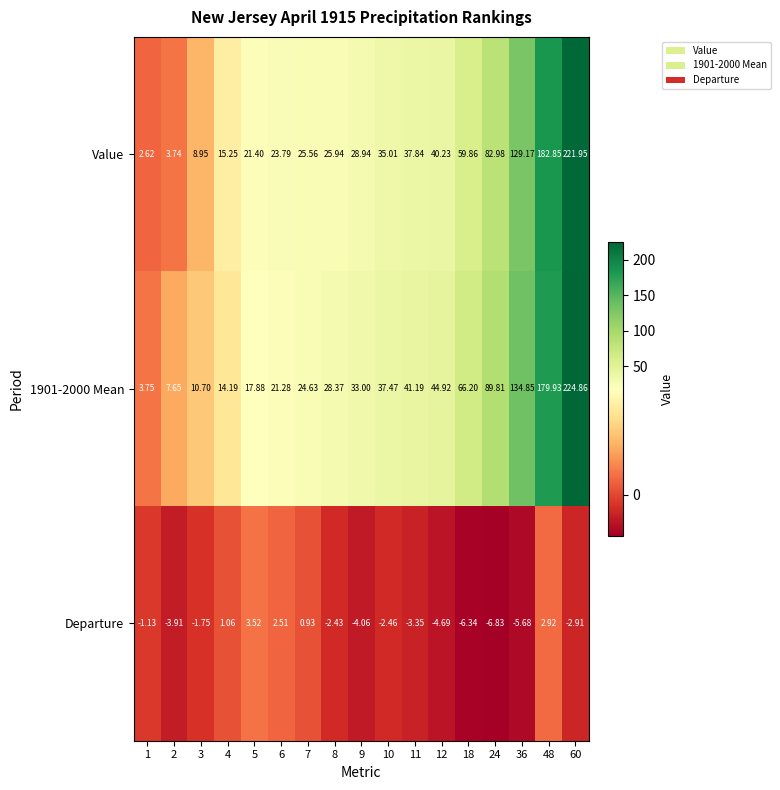

Is the value of Value at 9 greater than the value of 1901-2000 Mean at 10?

No